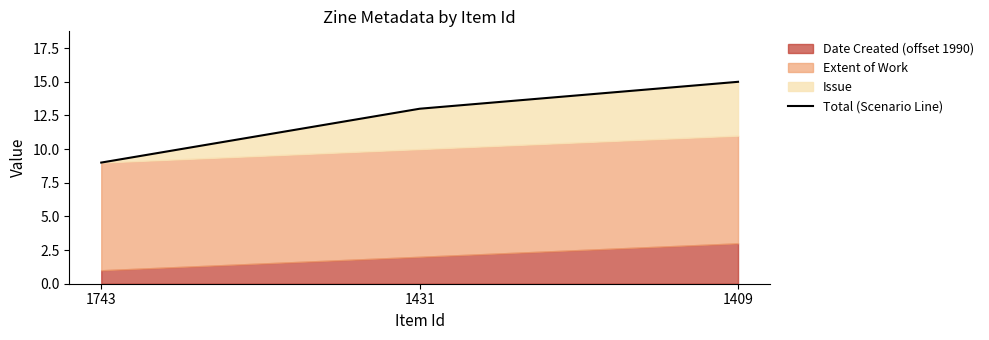

How many lines are shown in the chart?

1